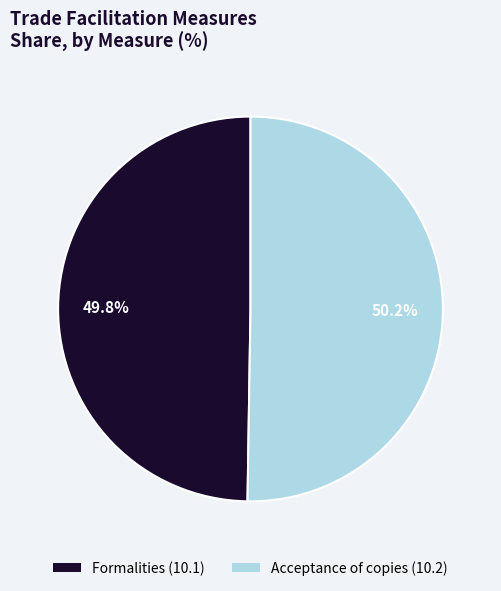

How much of the chart is everything except Acceptance of copies (10.2)?

49.8%